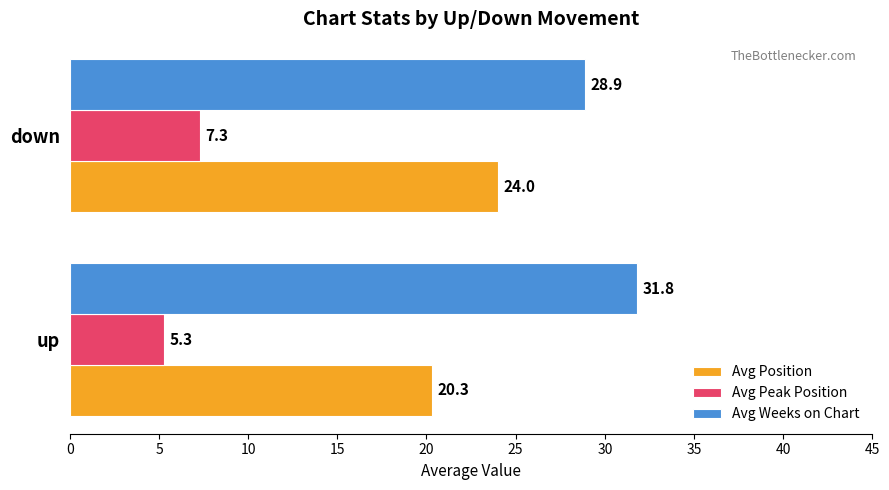

Is the value of Avg Position at down greater than the value of Avg Peak Position at up?

Yes